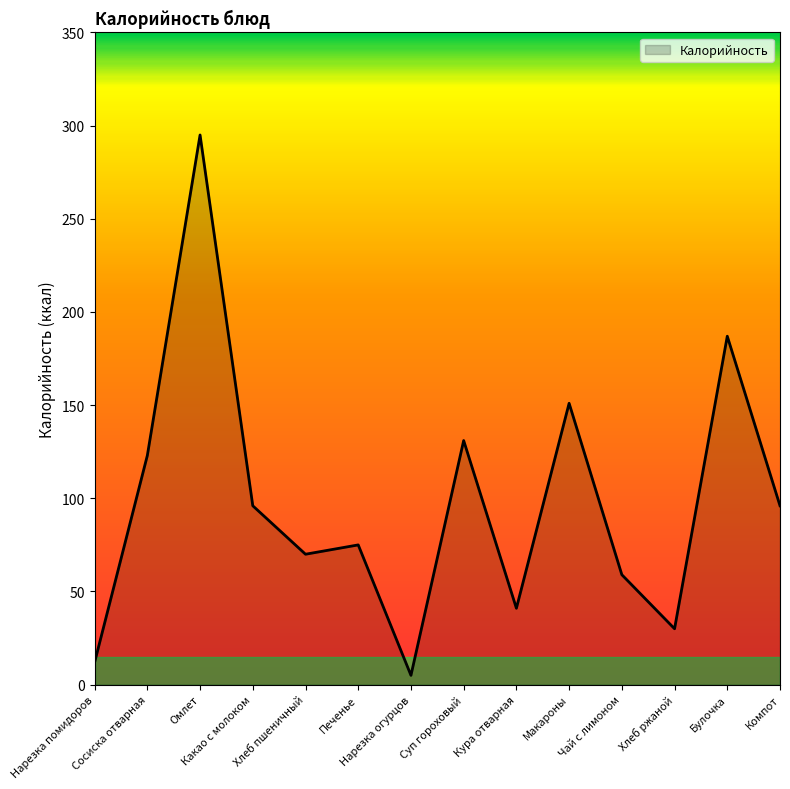

What value does the data have at Печенье, to the nearest 50?

100